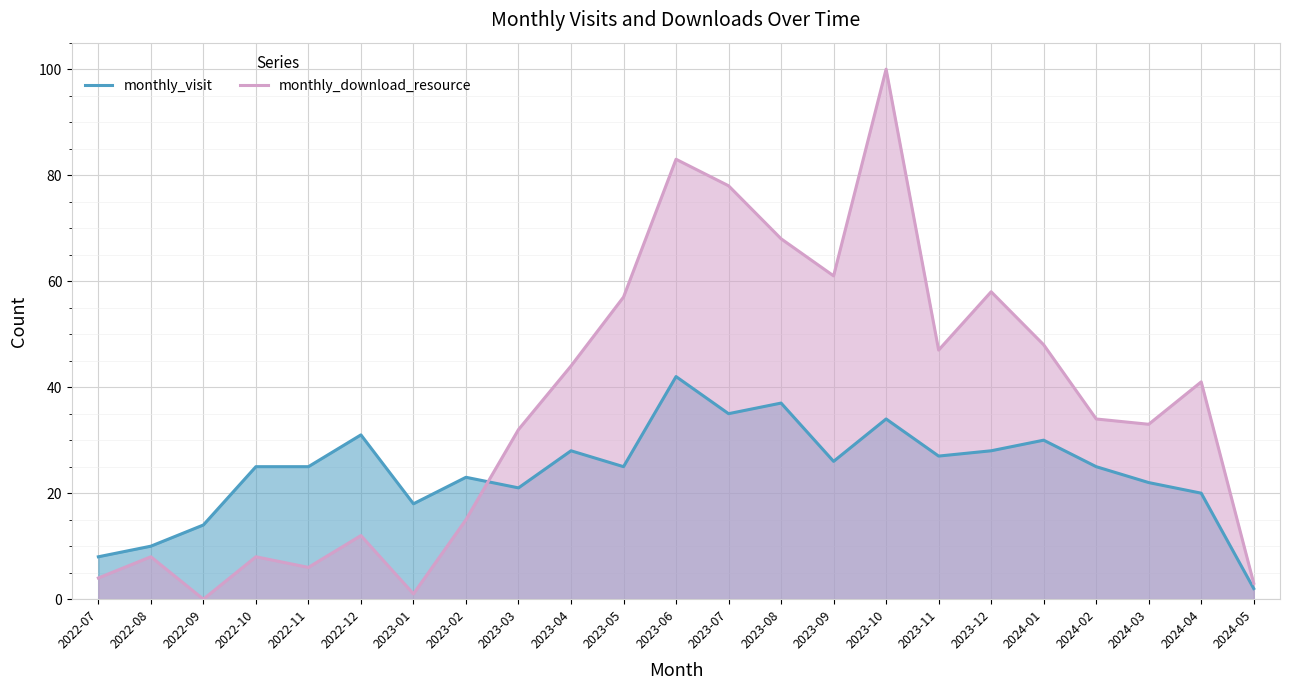

In monthly_visit, how many points are lower than both neighbors (excluding endpoints)?

6